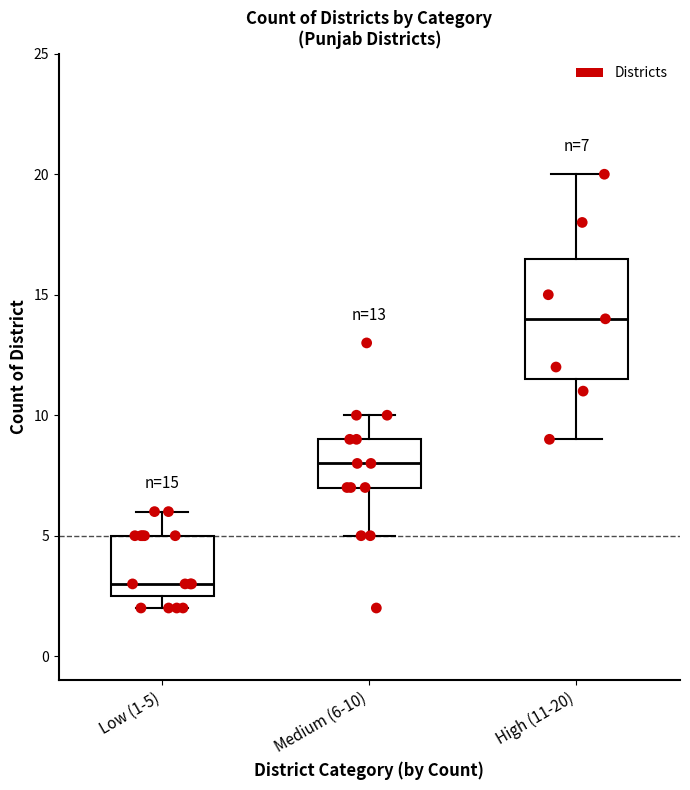

Which box's median line is the highest?

High (11-20)